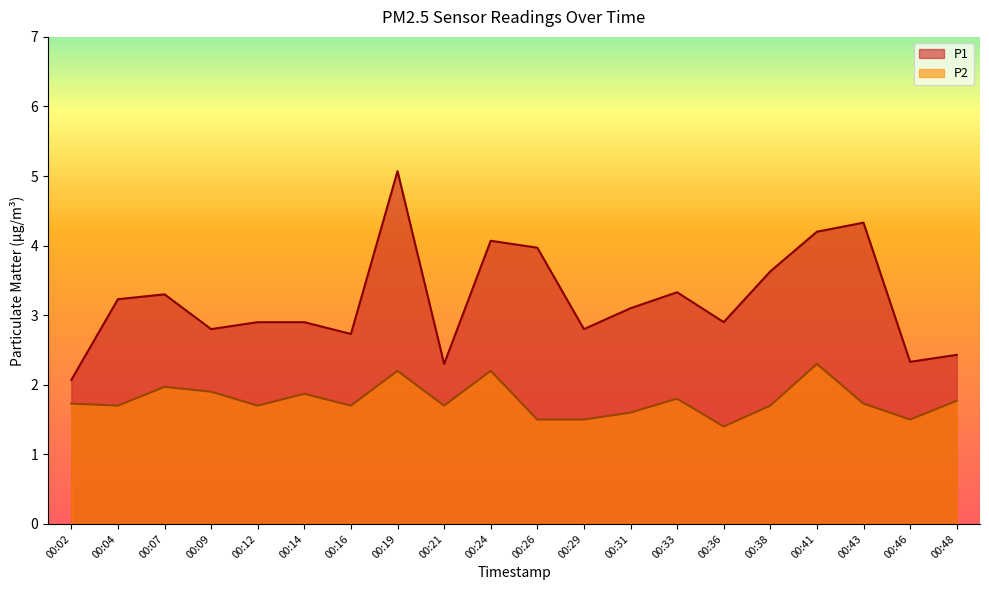

Does the chart have visible grid lines?

No